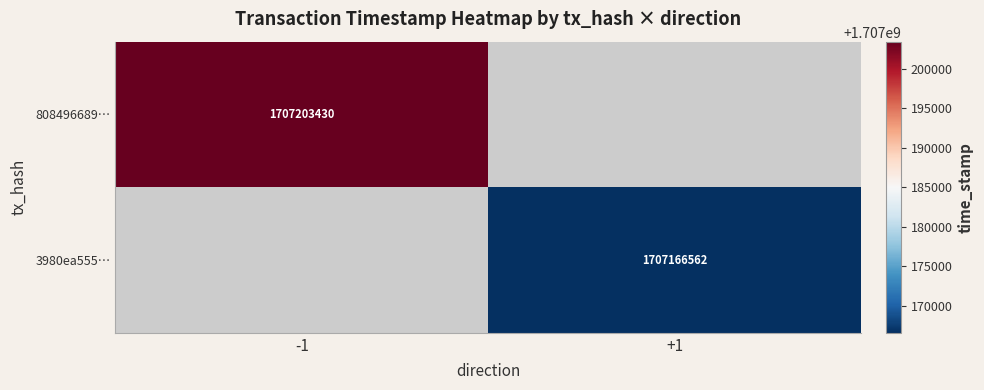

True or false: 808496689… has a value of 1707203430 at -1.

True